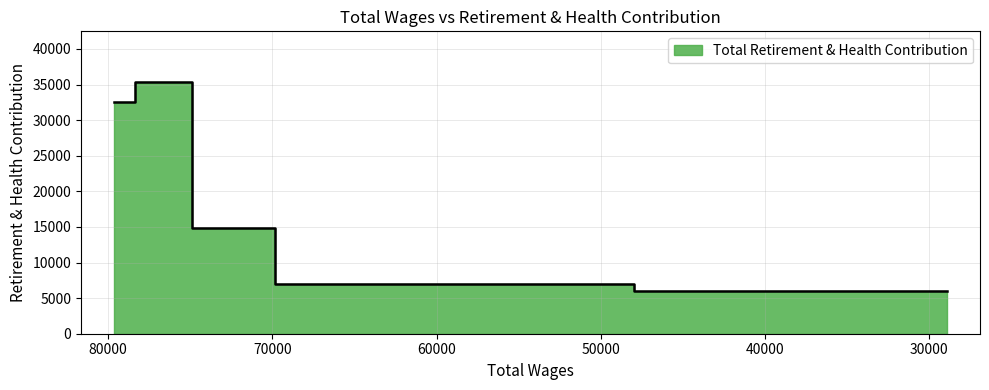

The value at 72654 is 14899. True or false?

True